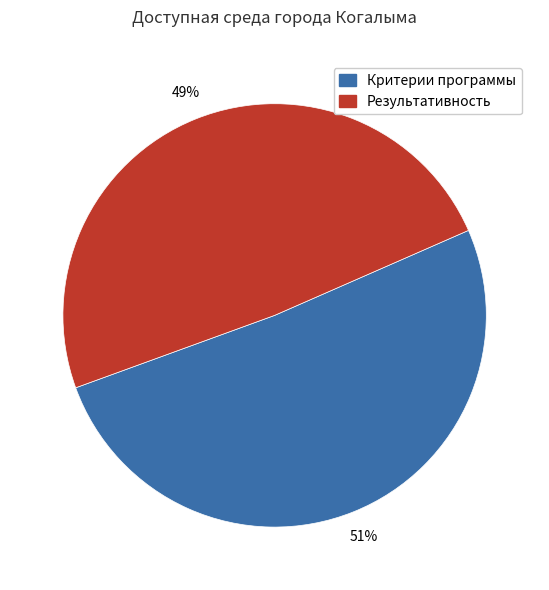

How many segments does this pie chart have?

2